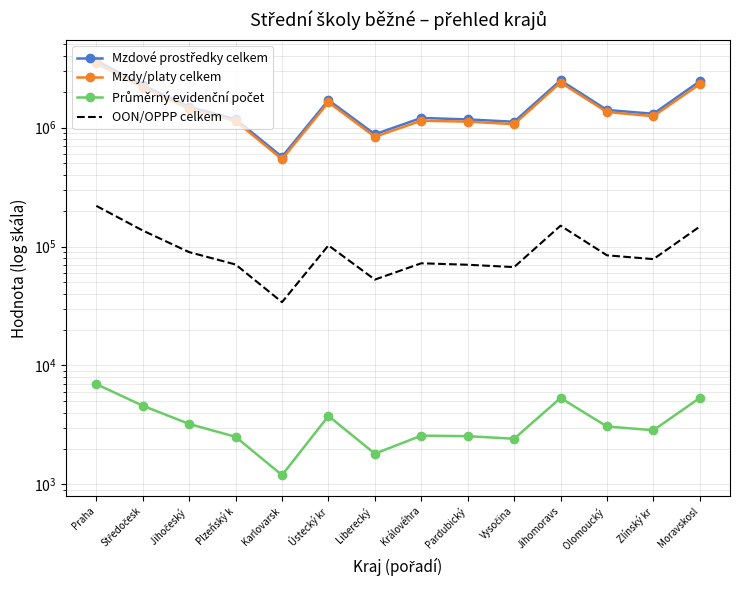

Read the Průměrný evidenční počet value at Moravskosl.

5334.9